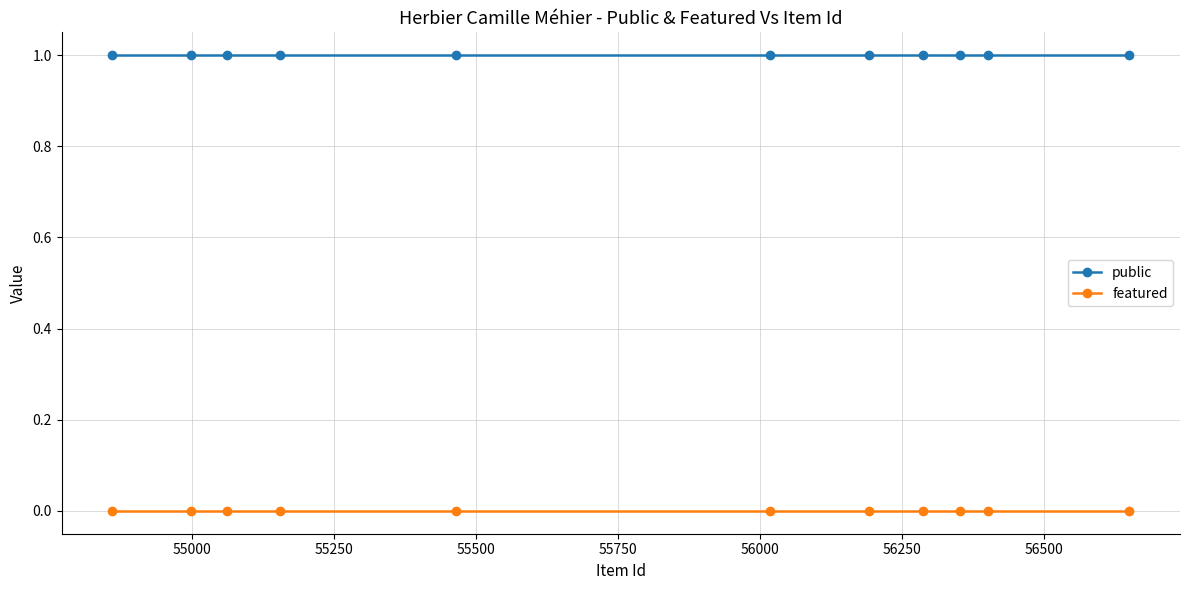

Rank the series by their average value, from lowest to highest.

featured, public